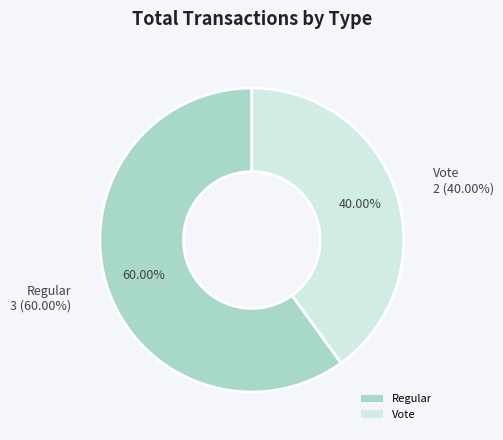

Which has a higher value, Vote or Regular?

Regular